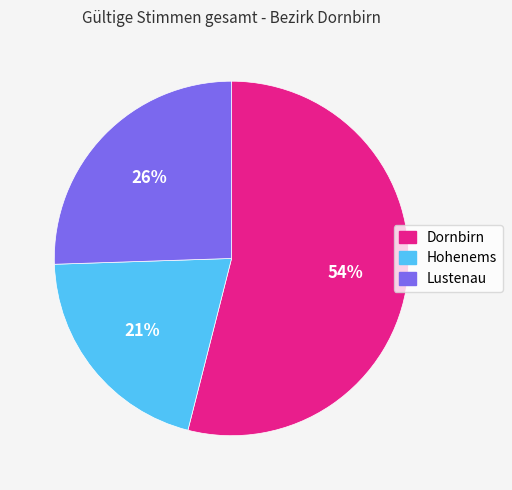

To the nearest percent, what percentage of the pie is Hohenems?

21%